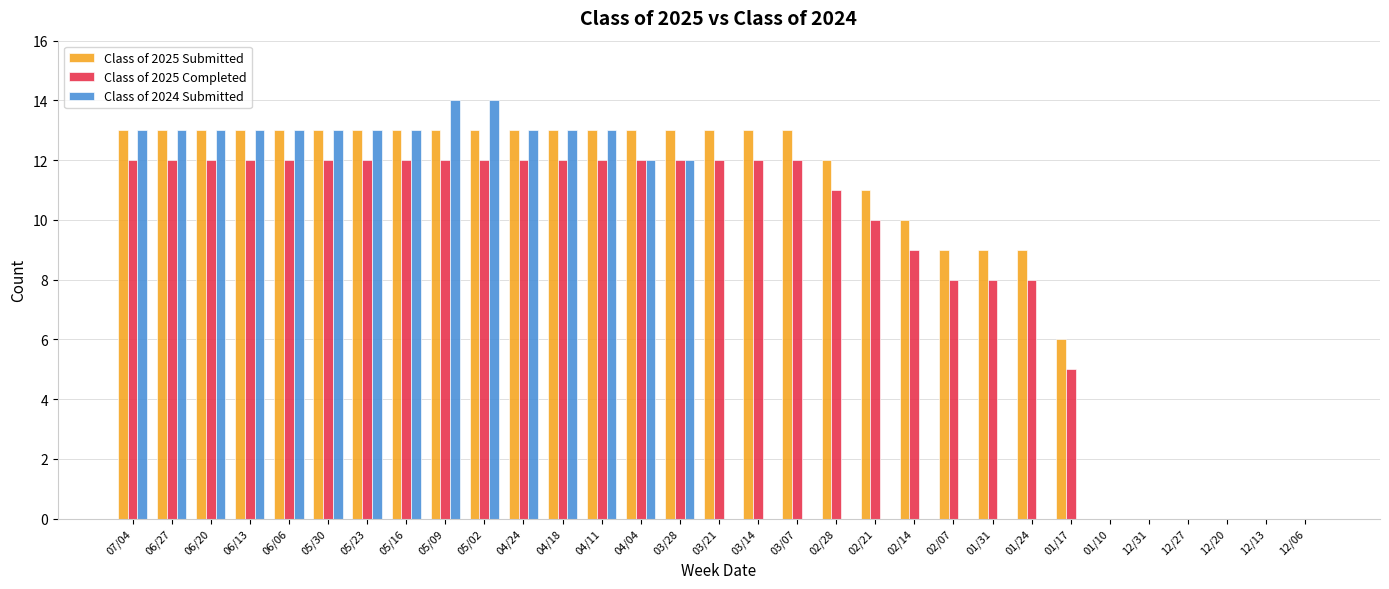

What is the sum of the Class of 2025 Submitted values at 01/17 and 01/24?

15